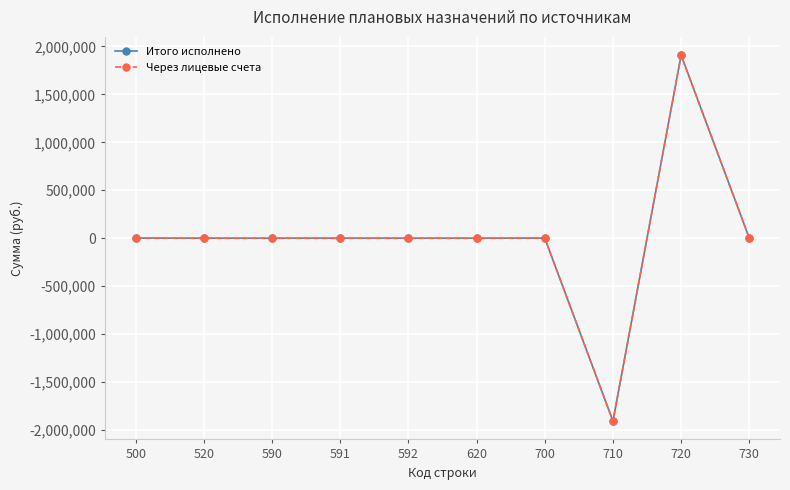

Does the chart have visible grid lines?

Yes